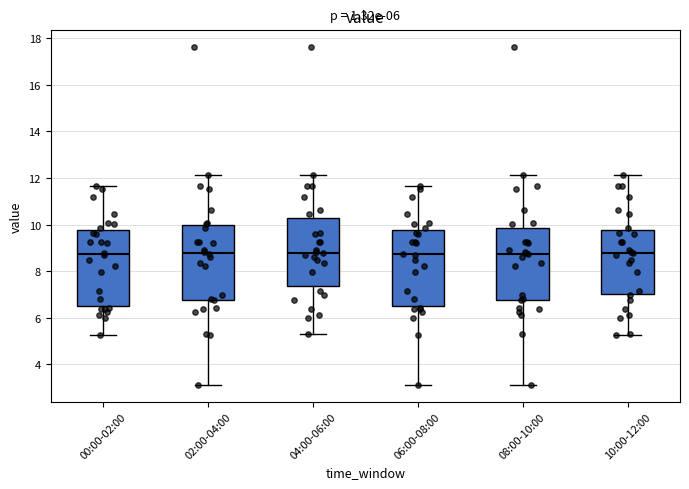

Reading left to right, transcribe this box plot: for each box, give where its median line is, the range the box spans, and where its two whiskers end, as read against the y-axis. The values are not printed on the chart, so give them approximately, as read against the axis.

00:00-02:00: median 8.8, box 6.6 to 9.8, whiskers 5.2 to 11.6
02:00-04:00: median 8.8, box 6.8 to 10.0, whiskers 3.2 to 12.2
04:00-06:00: median 8.8, box 7.4 to 10.2, whiskers 5.4 to 12.2
06:00-08:00: median 8.8, box 6.6 to 9.8, whiskers 3.2 to 11.6
08:00-10:00: median 8.8, box 6.8 to 9.8, whiskers 3.2 to 12.2
10:00-12:00: median 8.8, box 7.0 to 9.8, whiskers 5.2 to 12.2